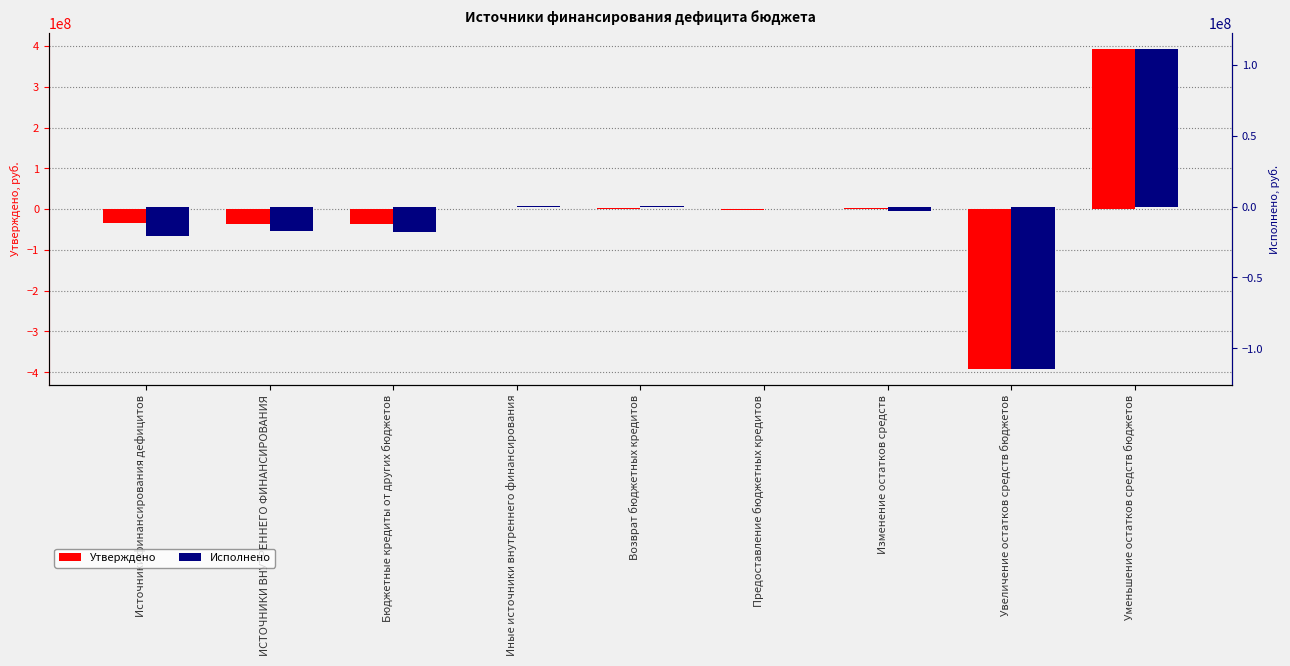

What is the sum of the Исполнено values at Увеличение остатков средств бюджетов and Уменьшение остатков средств бюджетов?

-2887577.8